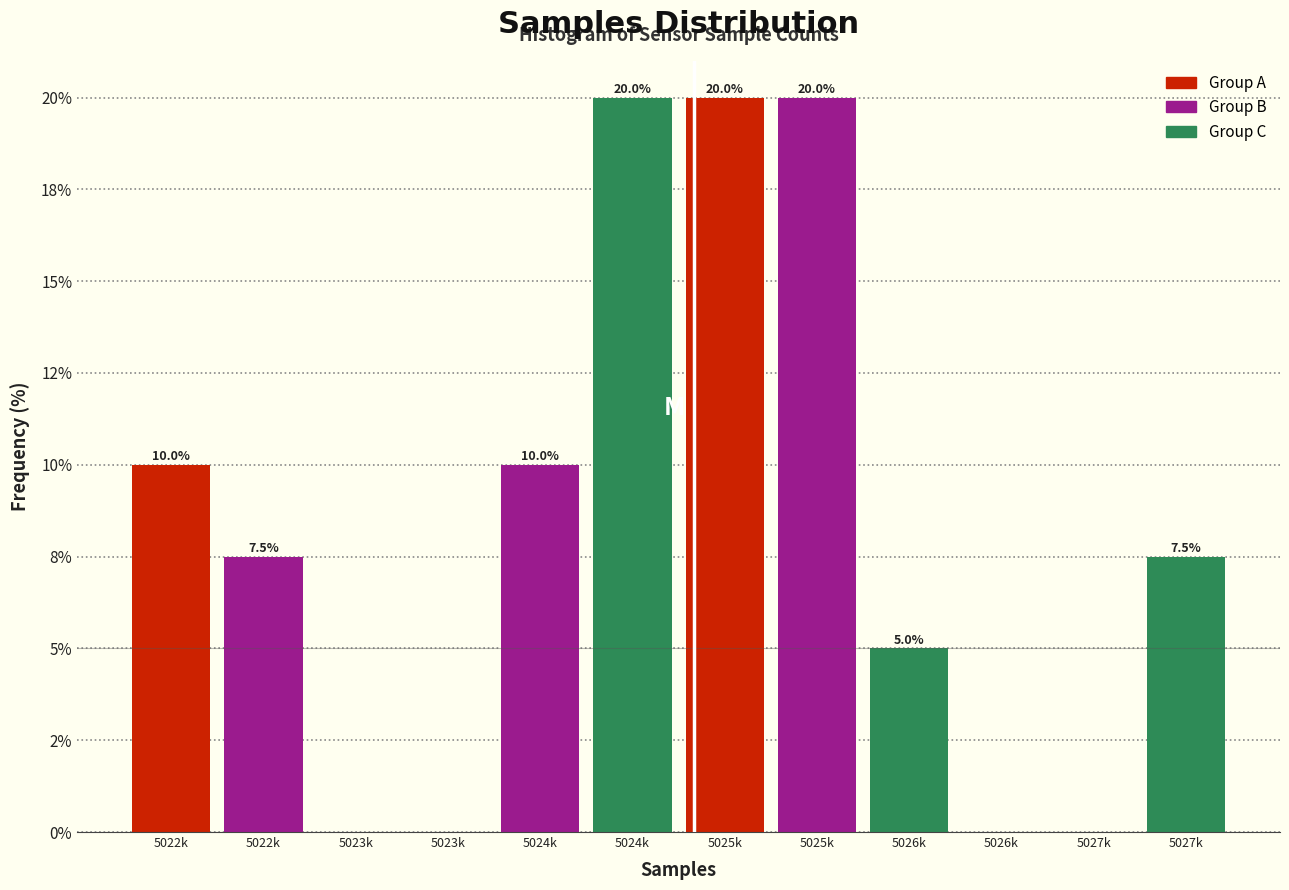

Are the bars horizontal?

No